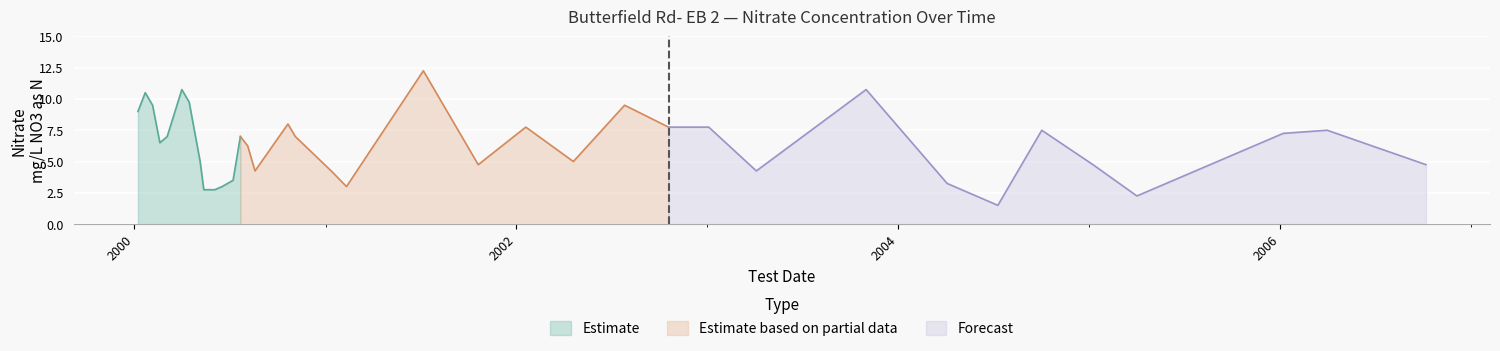

What is the value of the 27th point from the left?

4.2